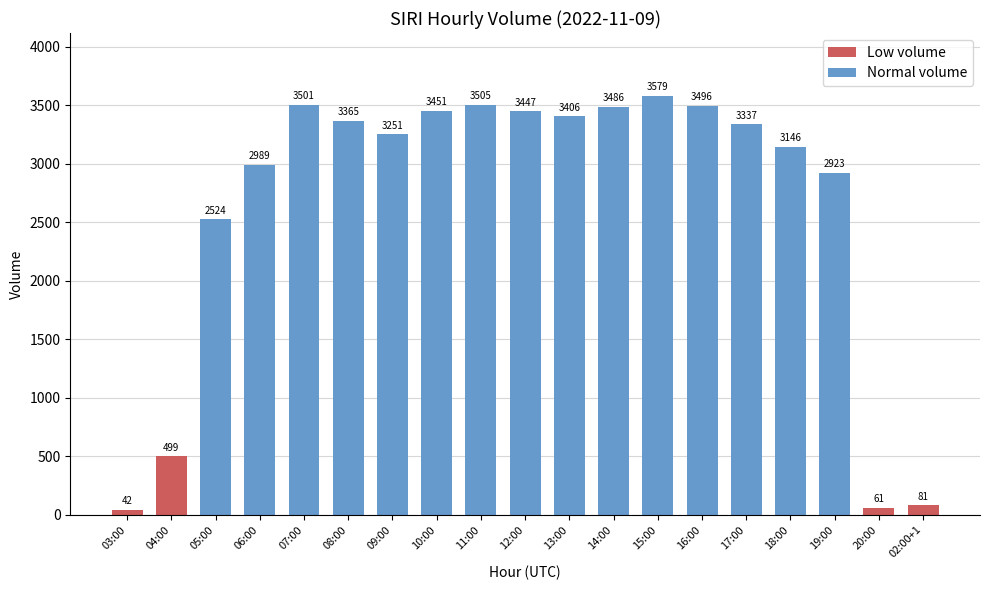

What is the change in value from 03:00 to 16:00?

+3454